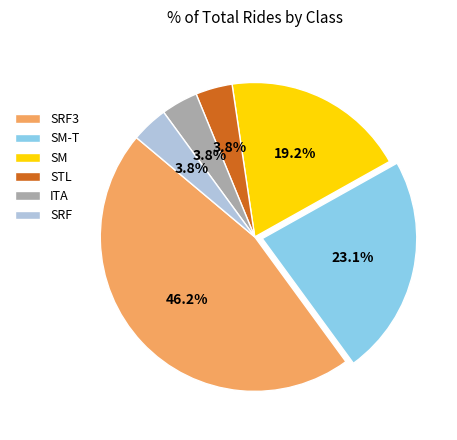

What percentage do SM-T and SRF together represent?

26.9%